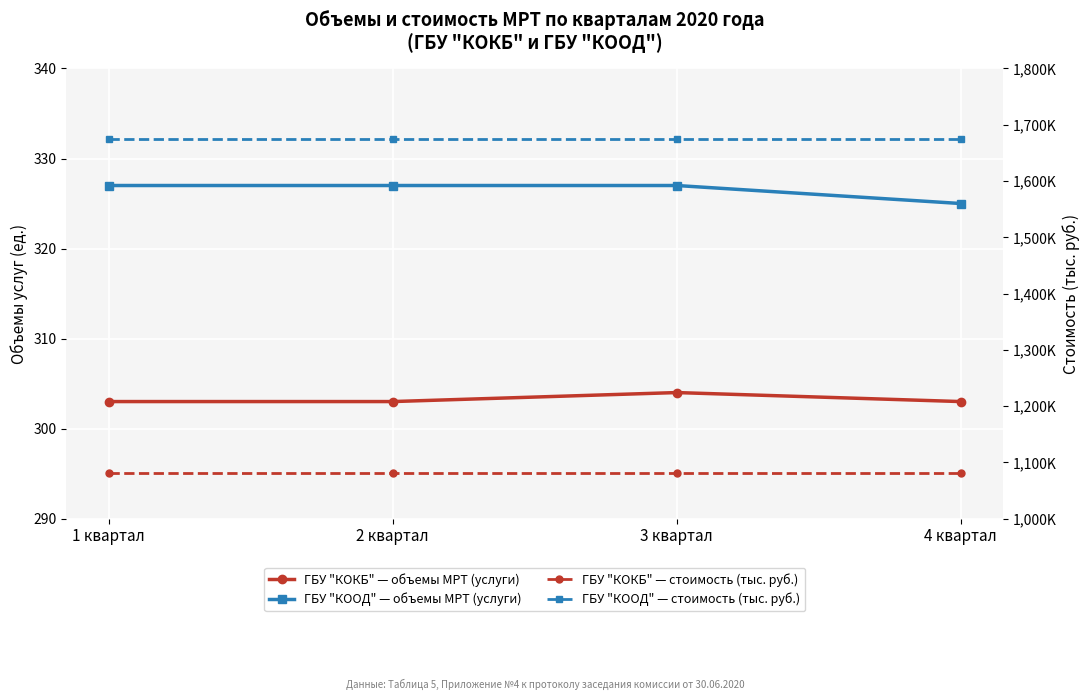

What is the minimum value shown in the chart?

303.0